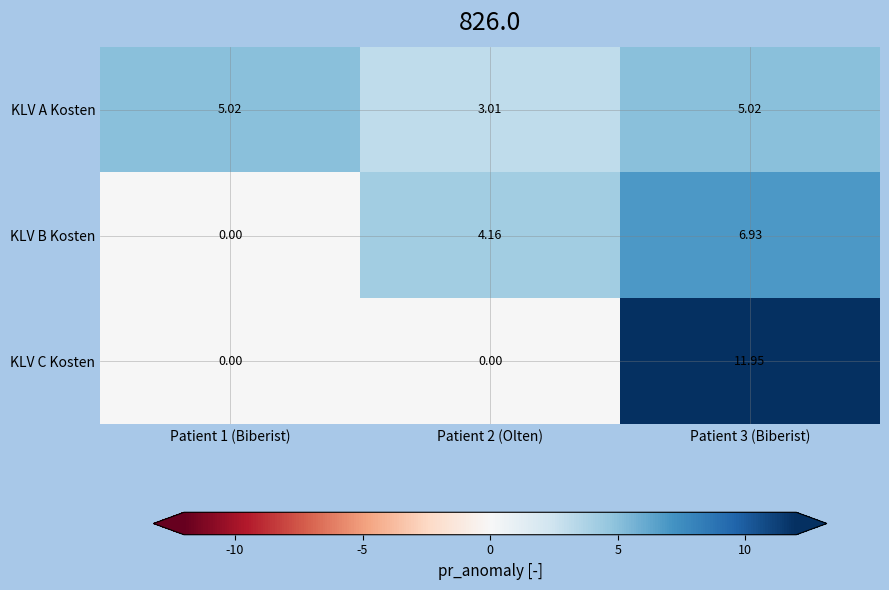

Which series changed the most between Patient 1 (Biberist) and Patient 3 (Biberist)?

KLV C Kosten